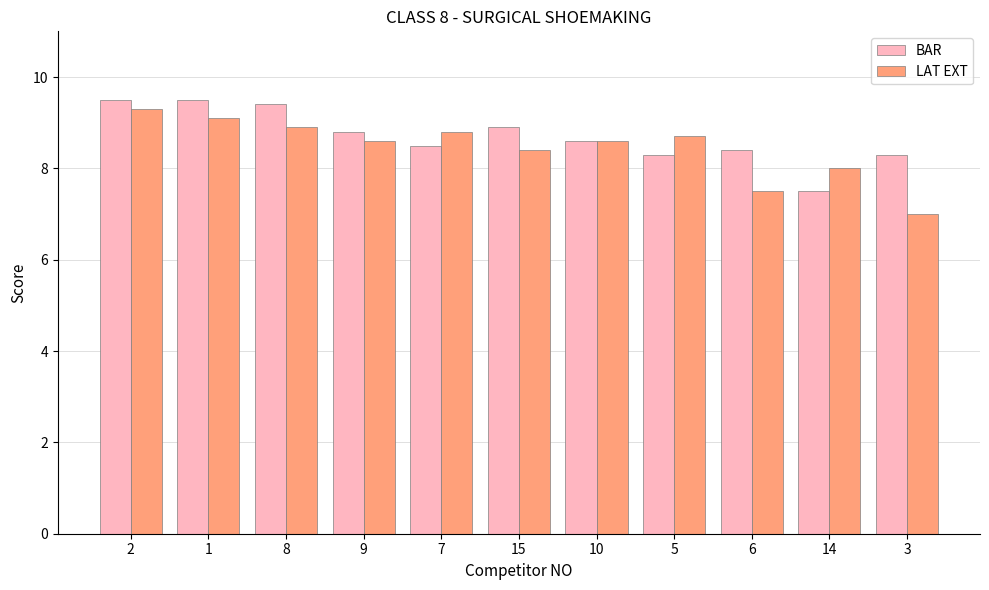

The LAT EXT series shows 8.7 at 5. True or false?

True